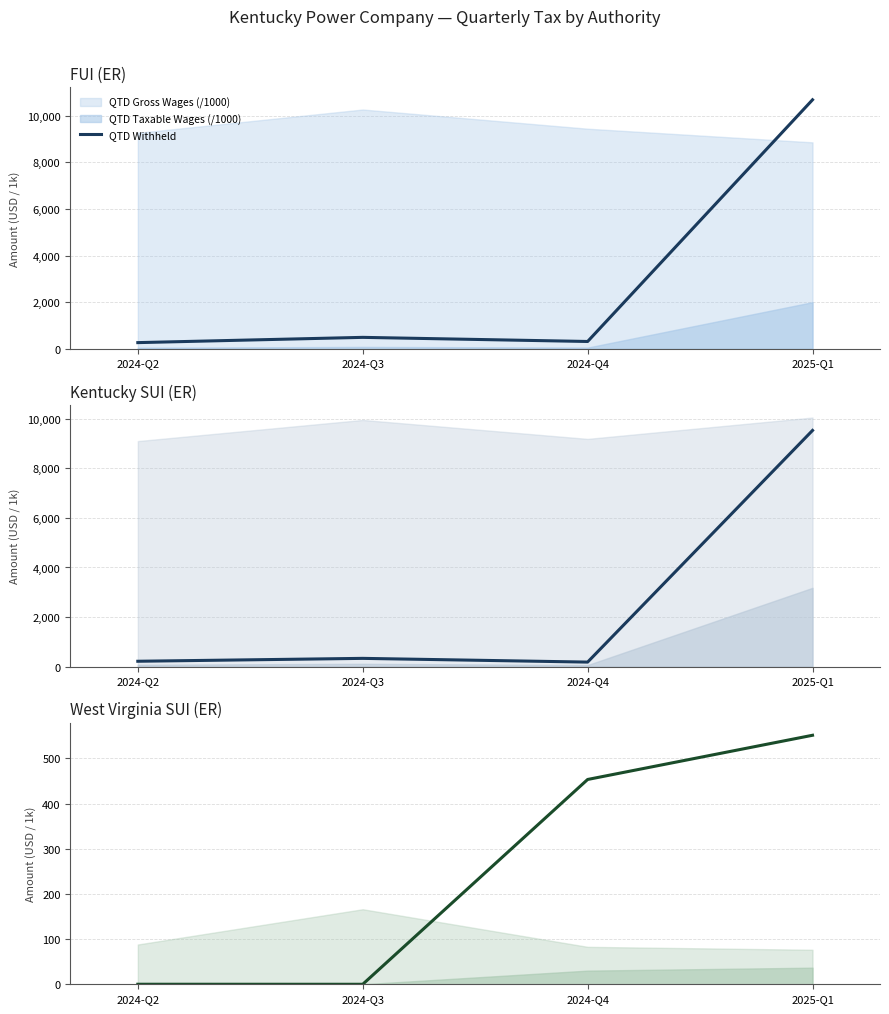

List the labels in order of value, smallest first.

2024-Q3, 2024-Q2, 2024-Q4, 2025-Q1